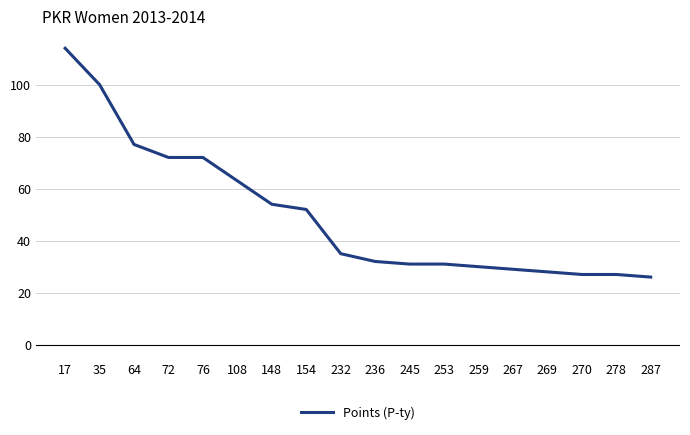

Reading left to right, transcribe all the data shown in this chart.

114	100	77	72	72	63	54	52	35	32	31	31	30	29	28	27	27	26